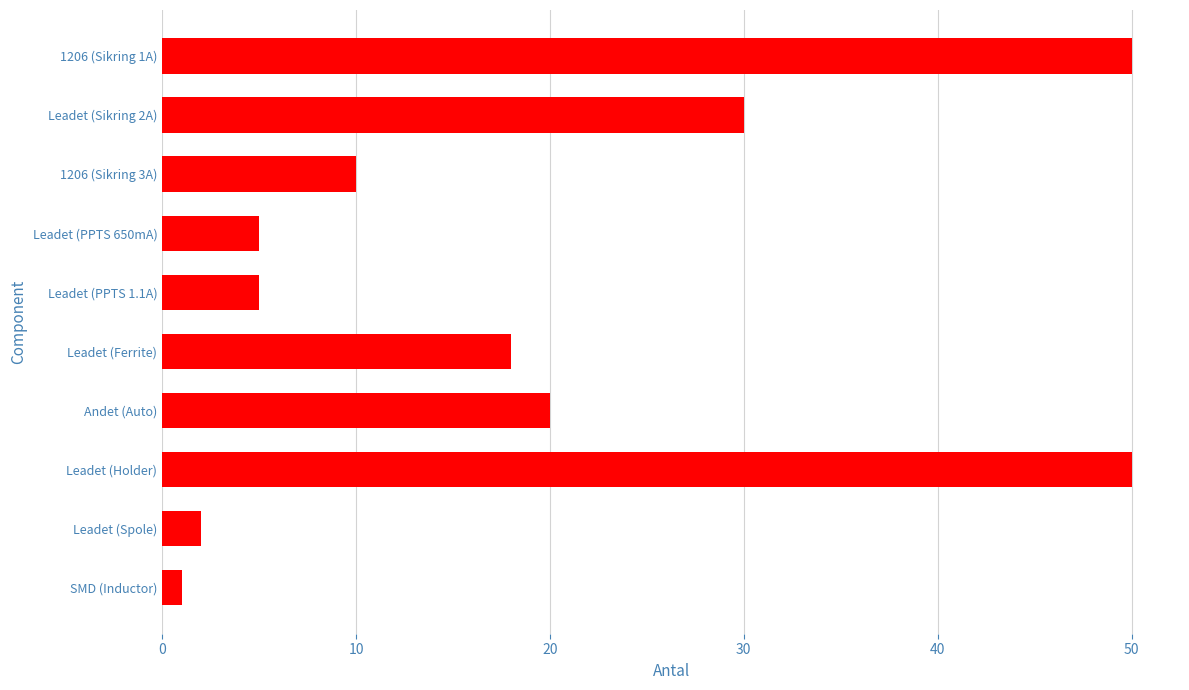

What is the label of the 2nd bar from the top?

Leadet (Sikring 2A)